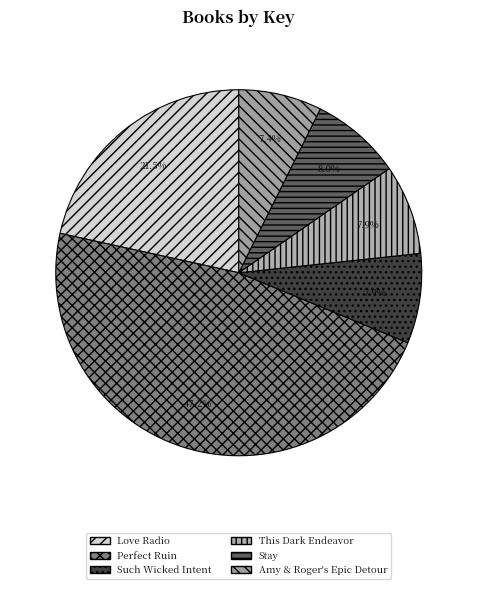

To the nearest percent, what is the average slice percentage?

17%